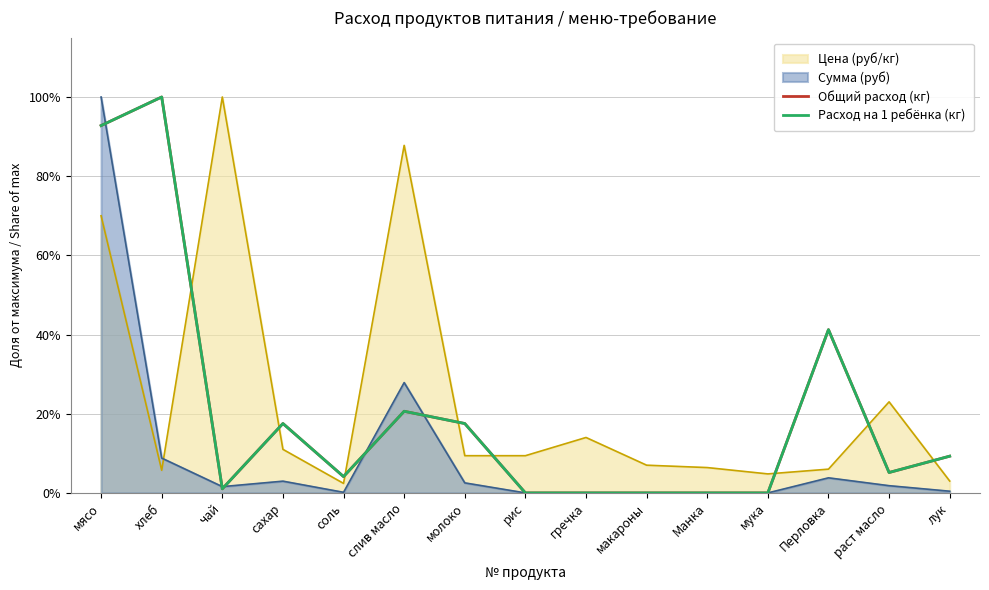

What are all the series names shown in the legend?

Общий расход (кг), Расход на 1 ребёнка (кг)